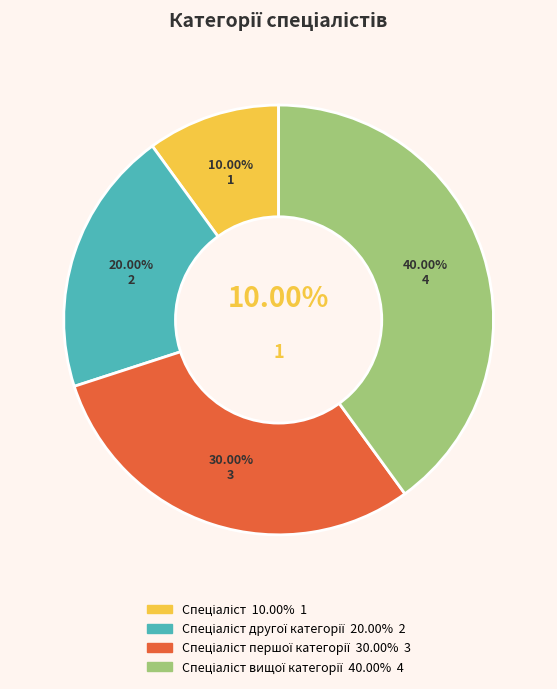

True or false: Спеціаліст accounts for 10% of the total.

True